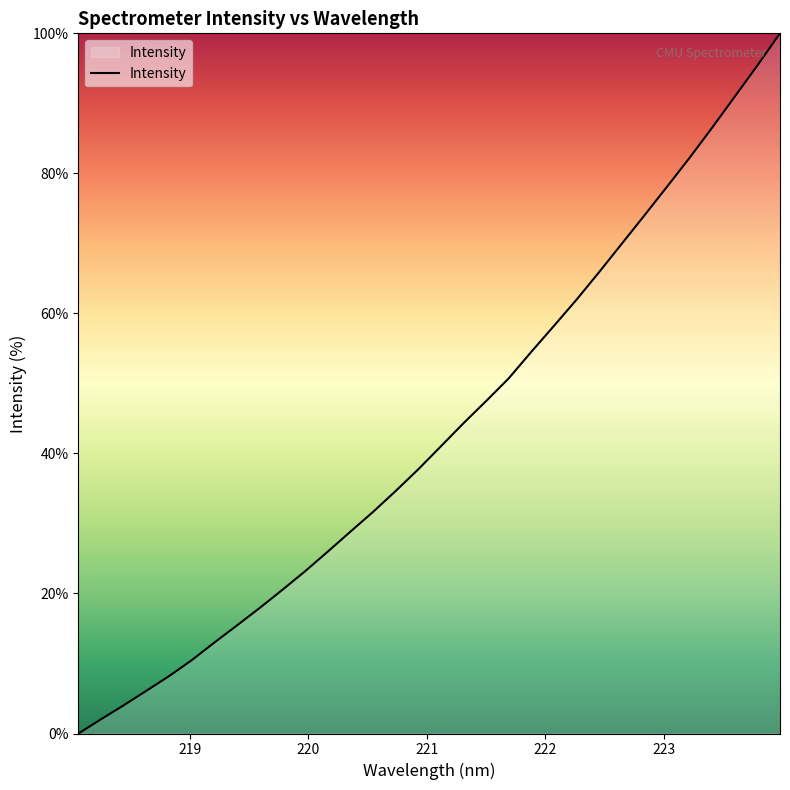

How many categories are shown in the chart?

32